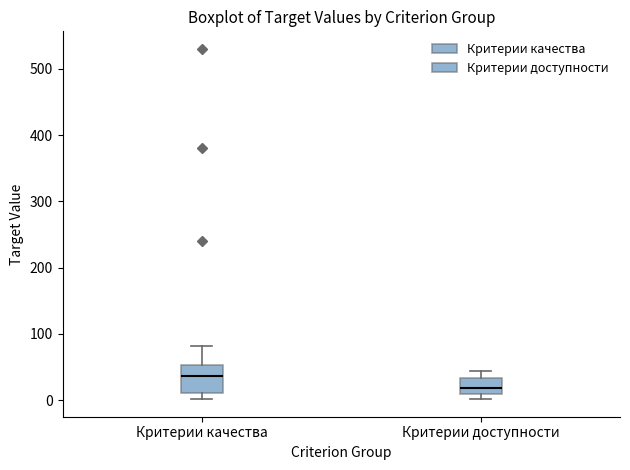

Which box has the highest median line?

Критерии качества